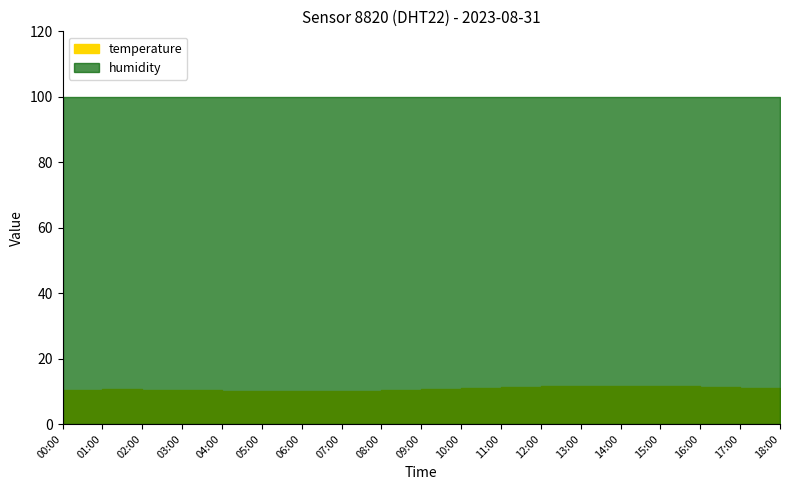

True or false: temperature and humidity cross at least once.

False